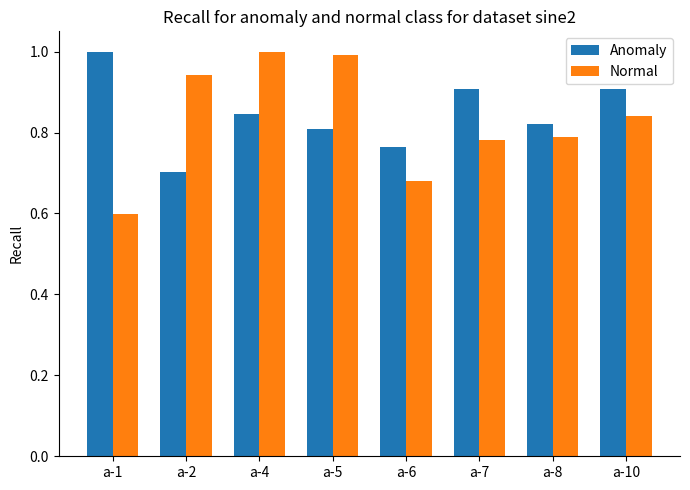

Rank the series at a-7 from highest to lowest value.

Anomaly, Normal